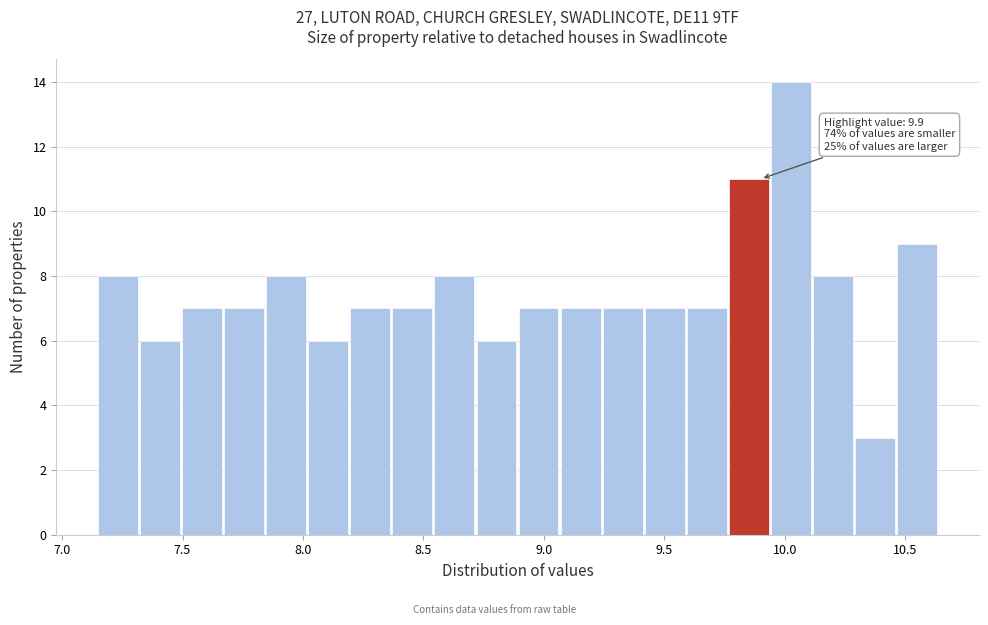

Read against the x-axis, roughly where is the centre of the tallest bar?

10.00